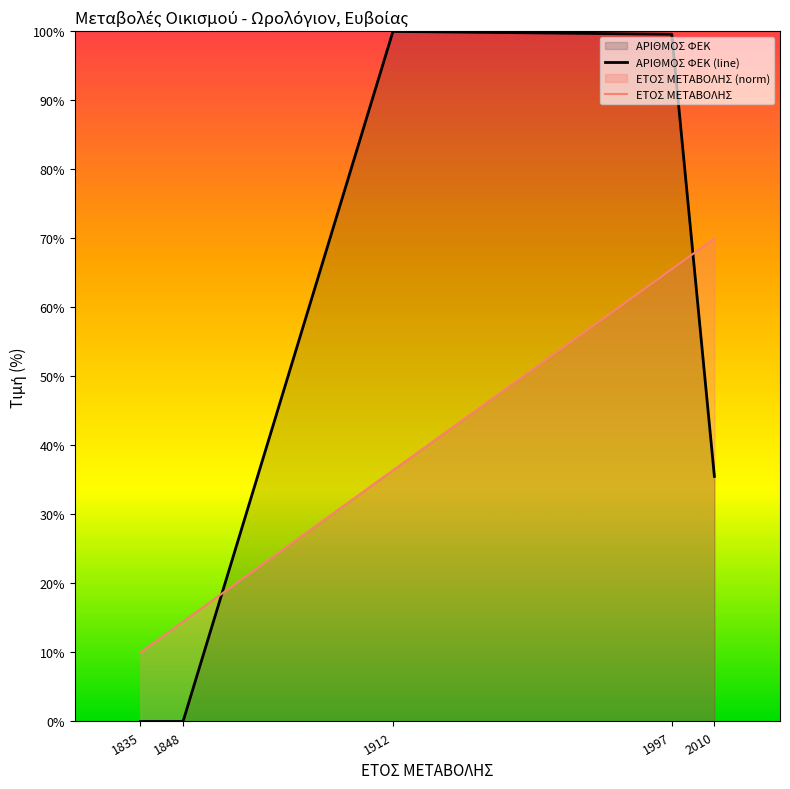

The value of ΑΡΙΘΜΟΣ ΦΕΚ at 1848 is 0.0. True or false?

True